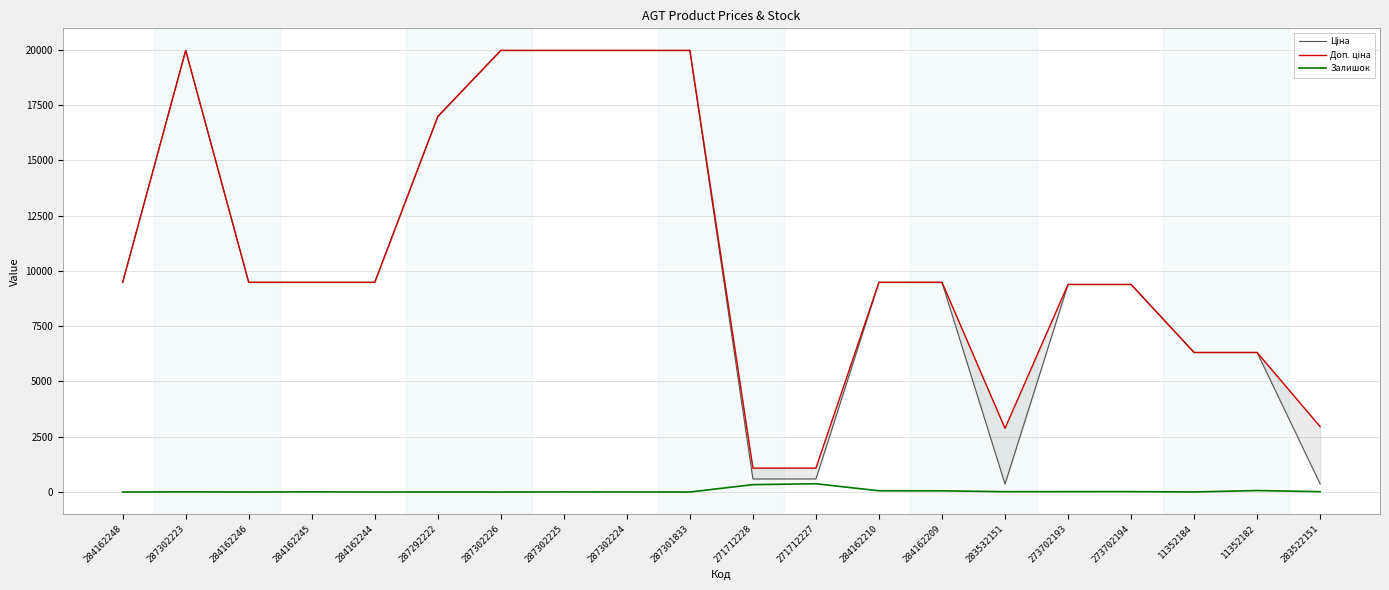

Is it true that Доп. ціна equals 9480.1 at 284162248?

True